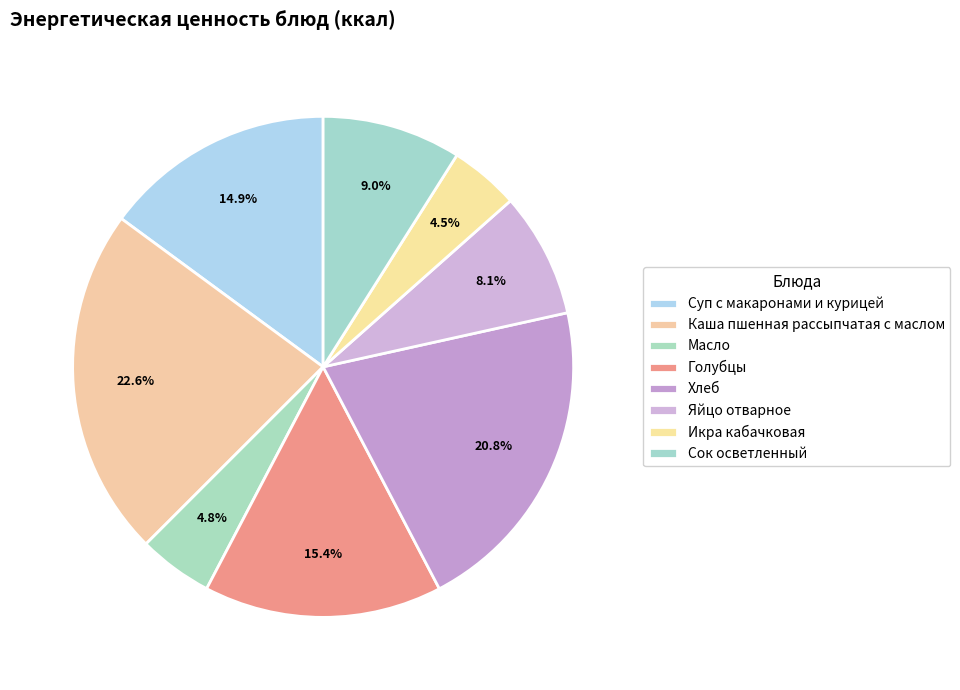

How many slices are in this pie chart?

8